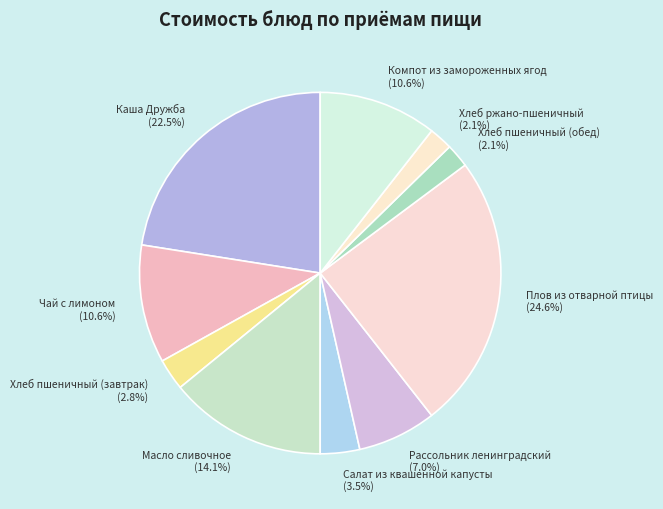

Between Салат из квашенной капусты and Масло сливочное, which is larger?

Масло сливочное